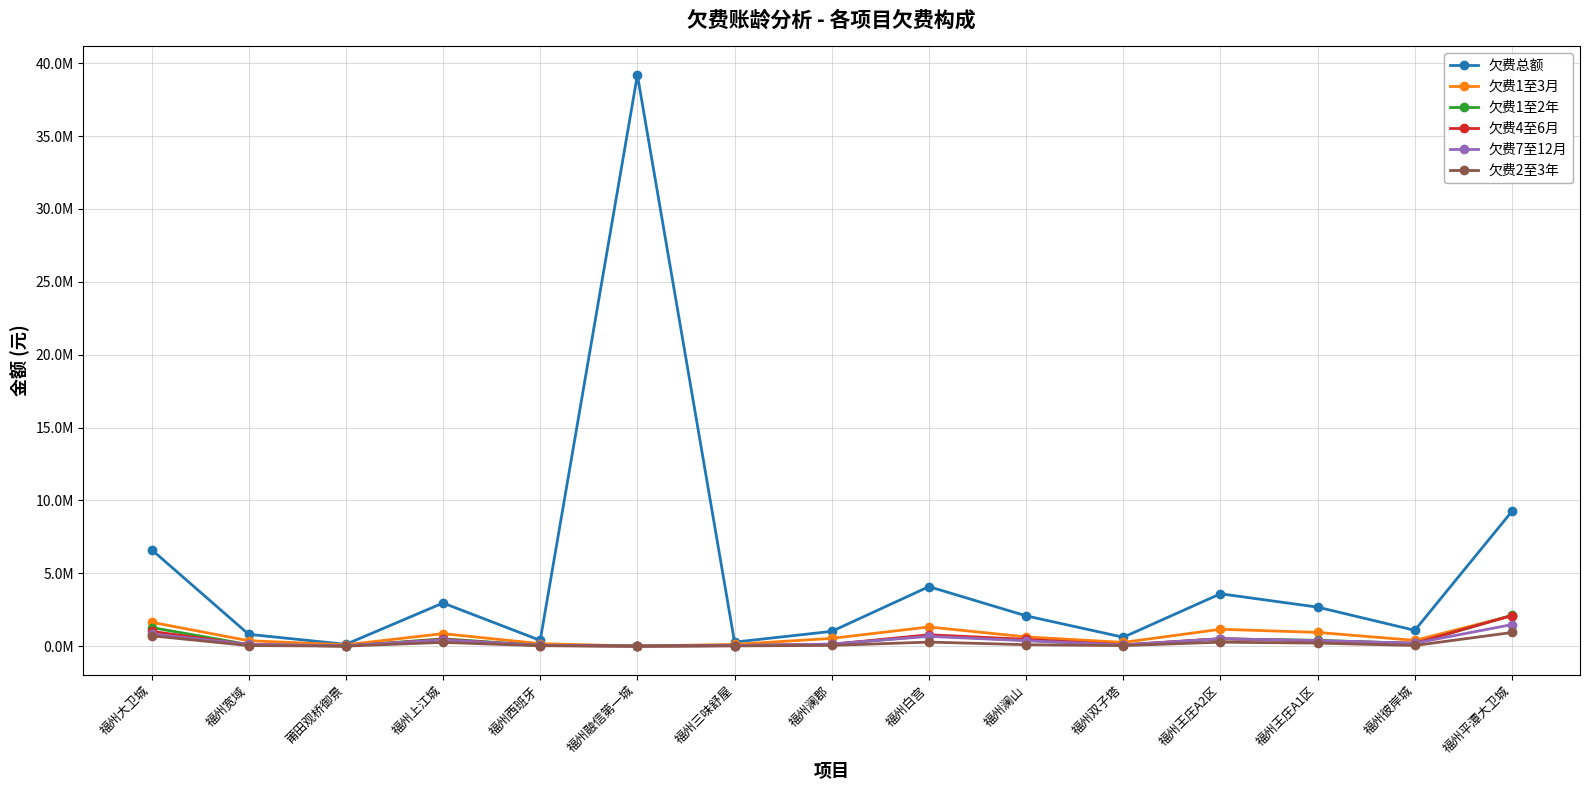

Is this an area chart (filled region under the line)?

No